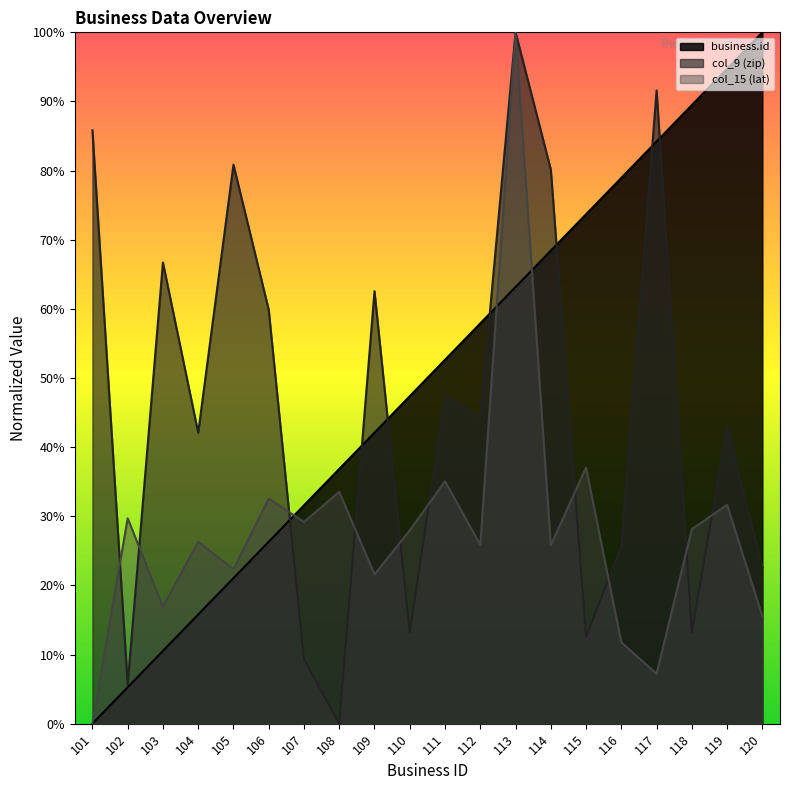

Read the col_9 (zip) value at 118.

13.2